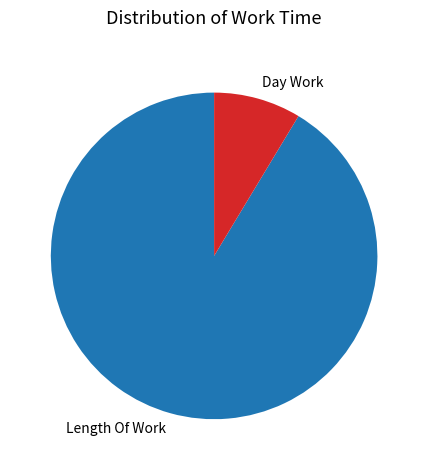

Rank the categories by value from highest to lowest.

Length Of Work, Day Work